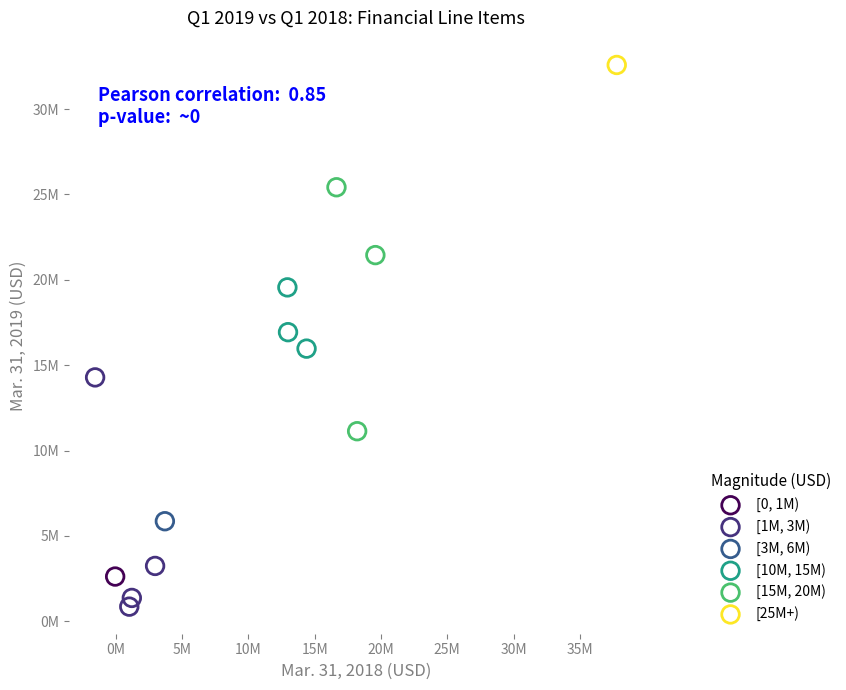

Which series contains the lowest Y value?

[1M, 3M)